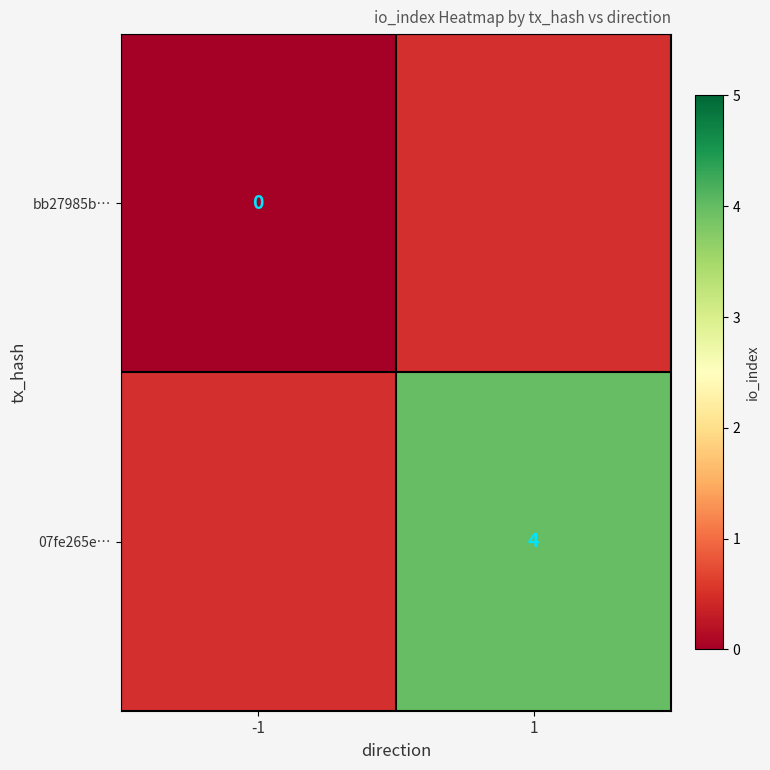

Is the value of bb27985b… at -1 greater than the value of 07fe265e… at 1?

No